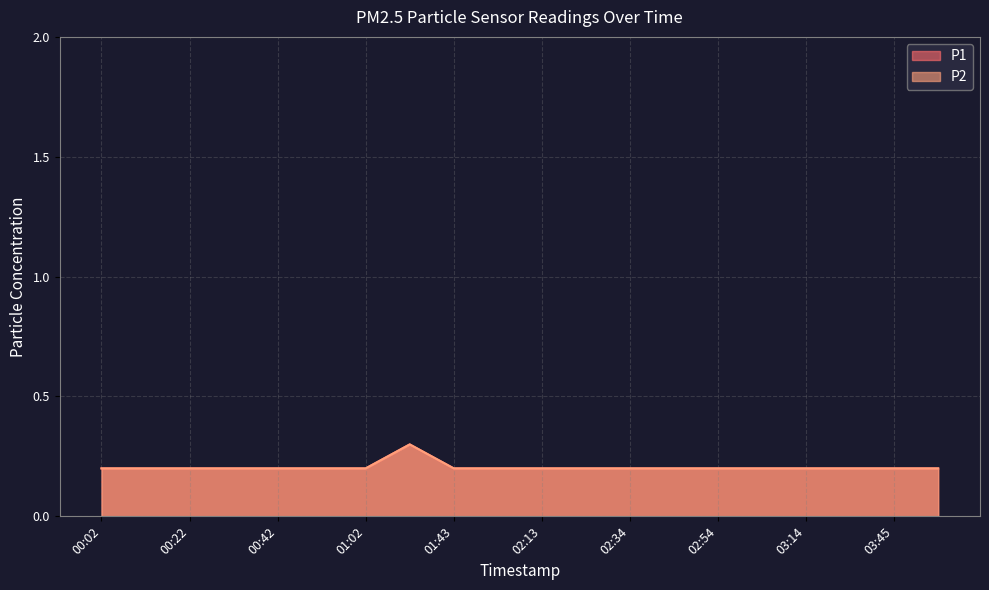

Is it true that P2 equals 0.1 at 02:23?

False